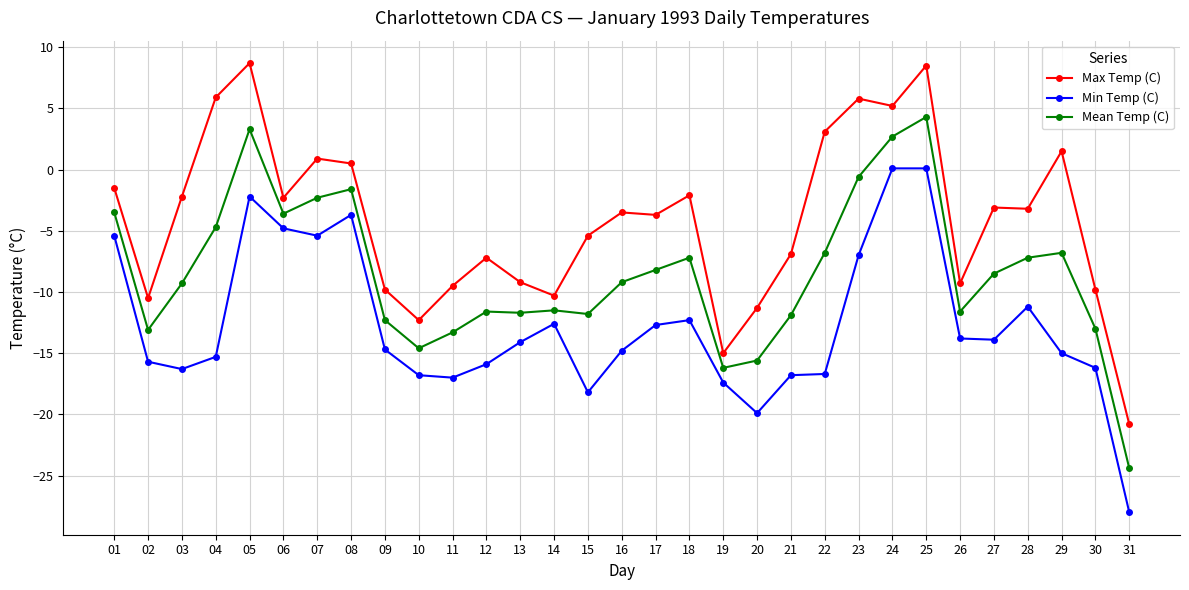

Rank the series at 27 from lowest to highest value.

Min Temp (C), Mean Temp (C), Max Temp (C)